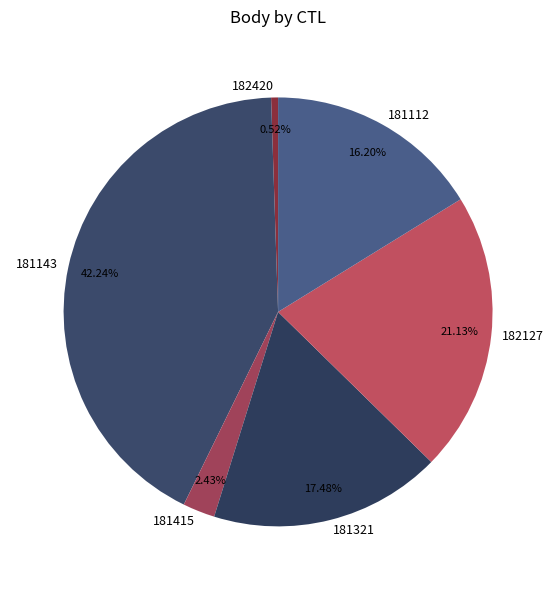

Which category has the smallest portion of the pie?

182420